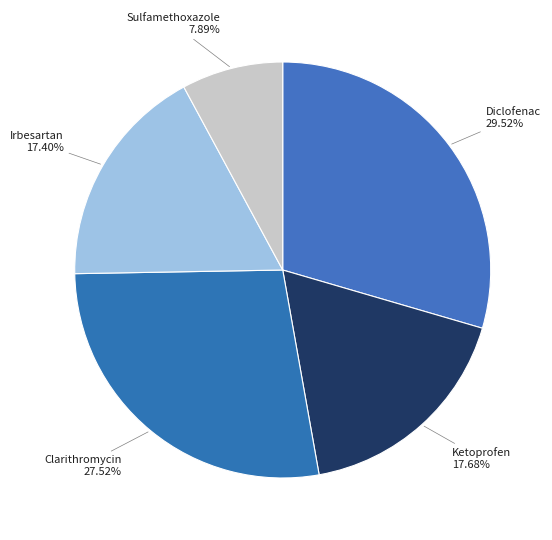

Which category has the biggest portion of the pie?

Diclofenac